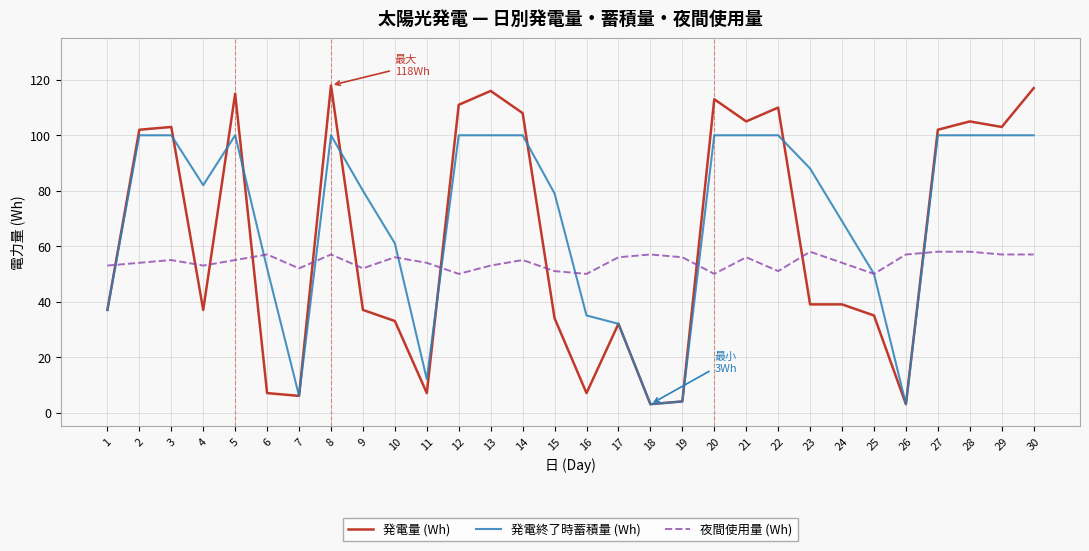

Which series has the largest total across all categories?

発電終了時蓄積量 (Wh)